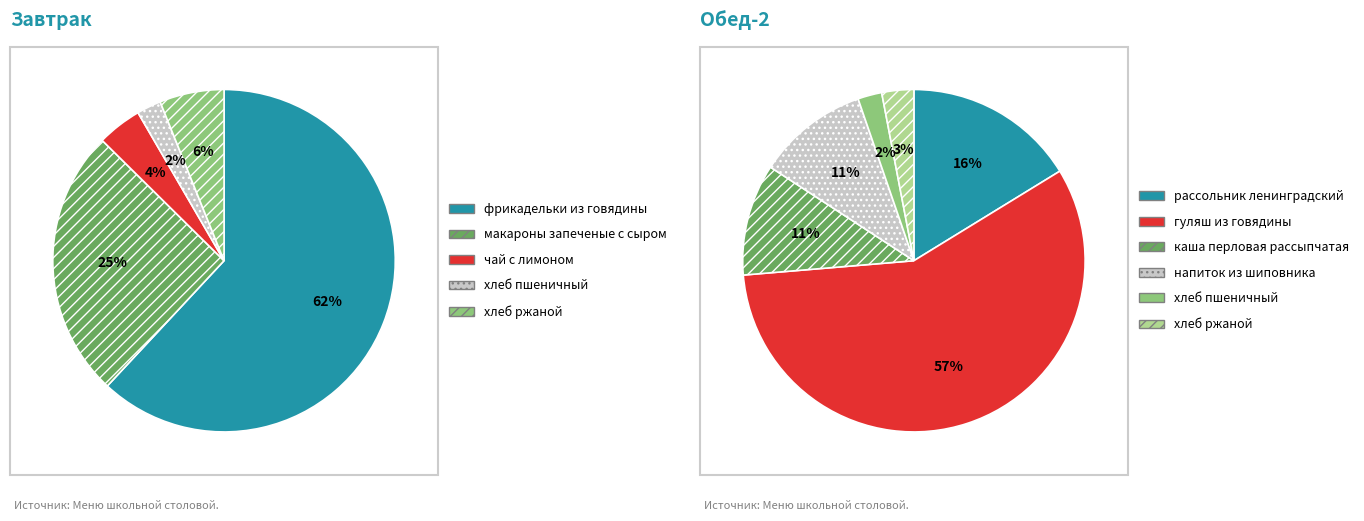

Is it true that фрикадельки из говядины is 37% of the pie?

False